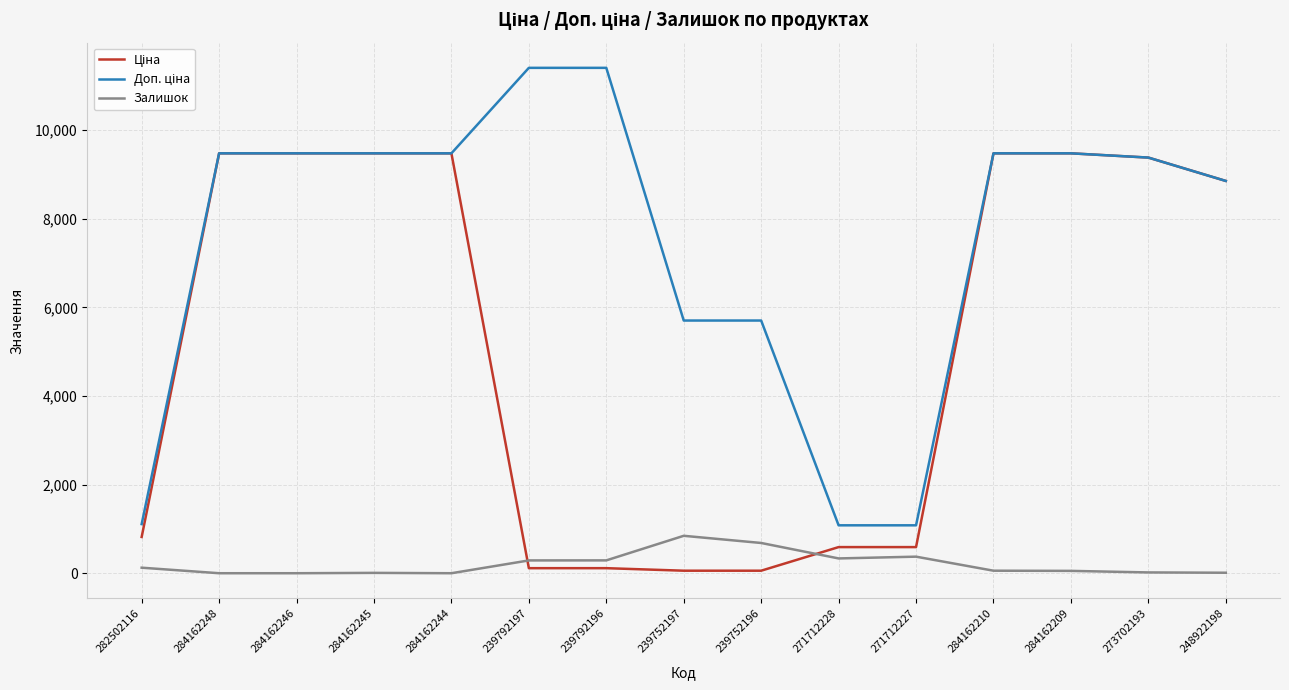

Is it true that Залишок equals 179.7 at 239752197?

False